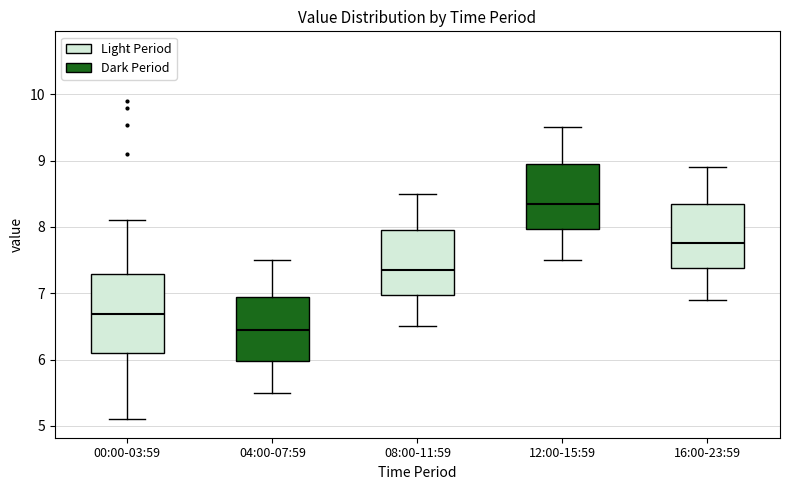

Which box is the tallest, from its lower edge to its upper edge?

00:00-03:59